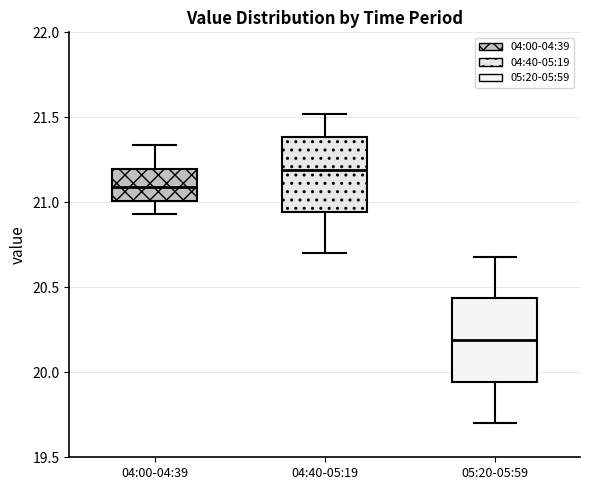

Which box has the highest median line?

04:40-05:19